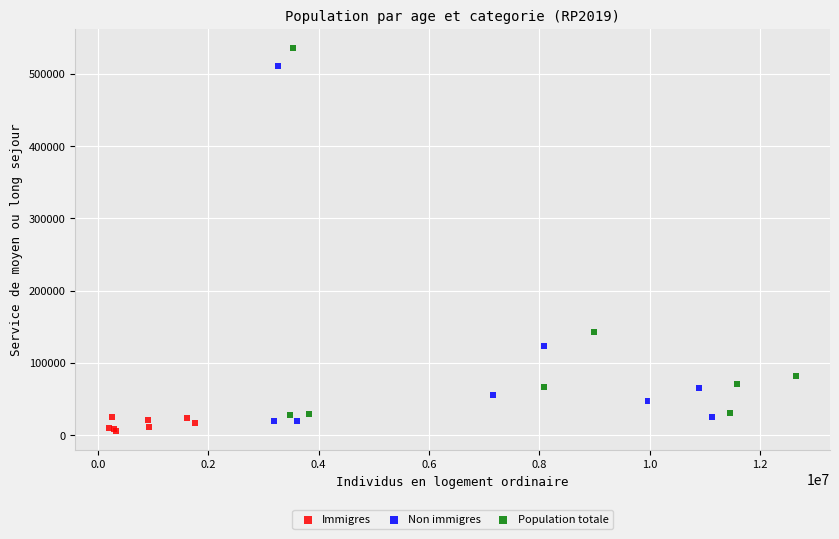

Which series has the widest spread of Y values?

Population totale